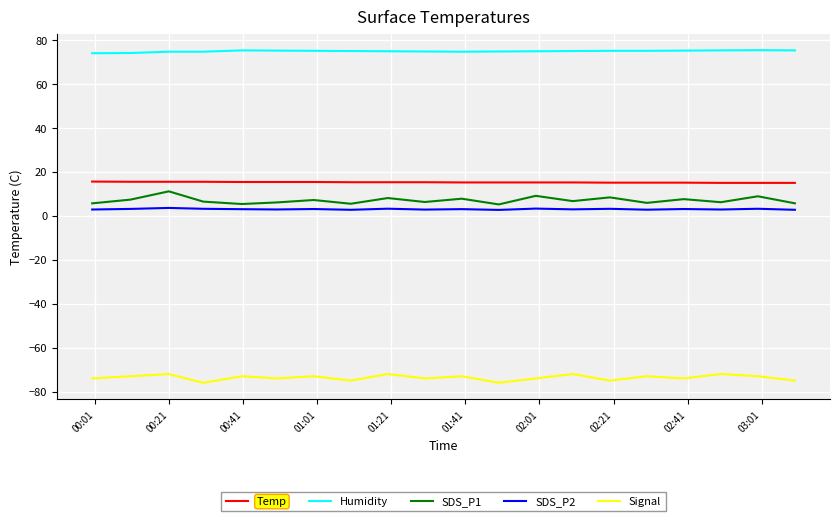

True or false: SDS_P1 and Signal cross at least once.

False